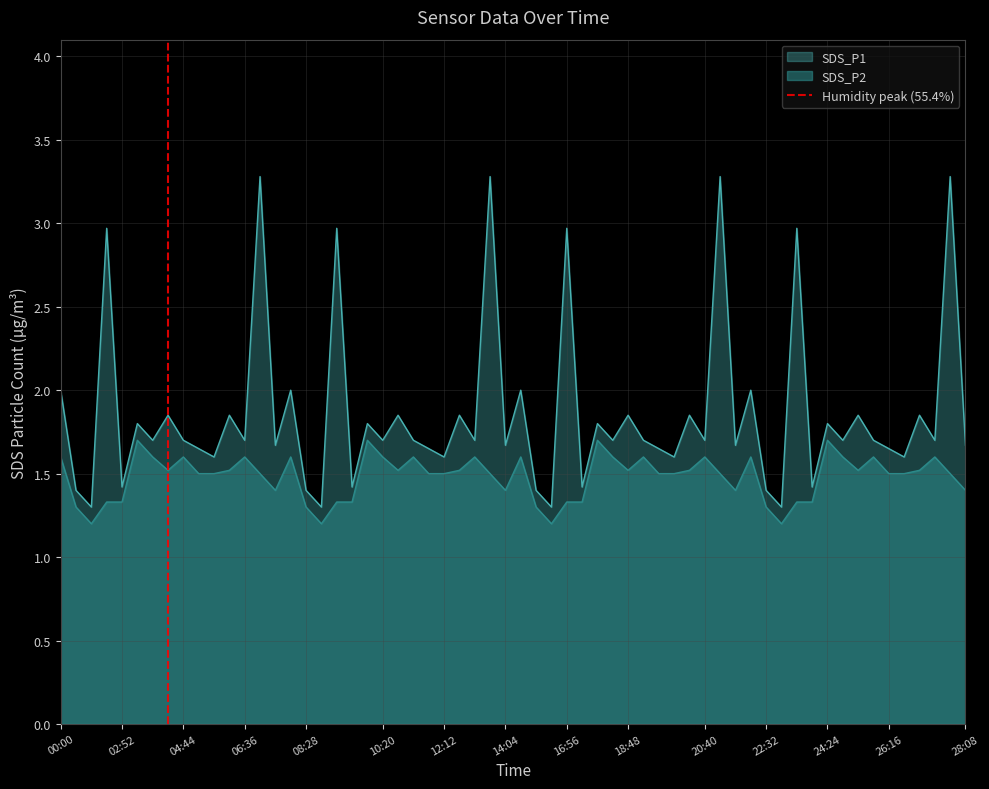

The value of SDS_P2 at 04:44 is 1.6. True or false?

True